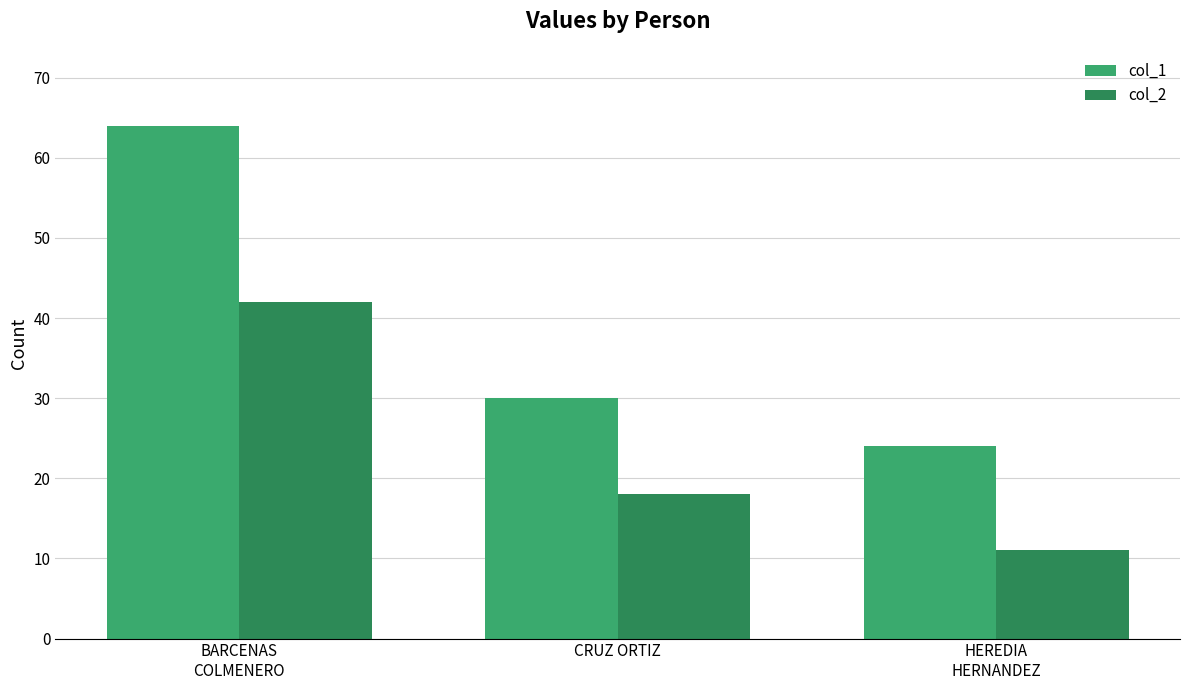

How many data points in col_1 are less than 30?

1